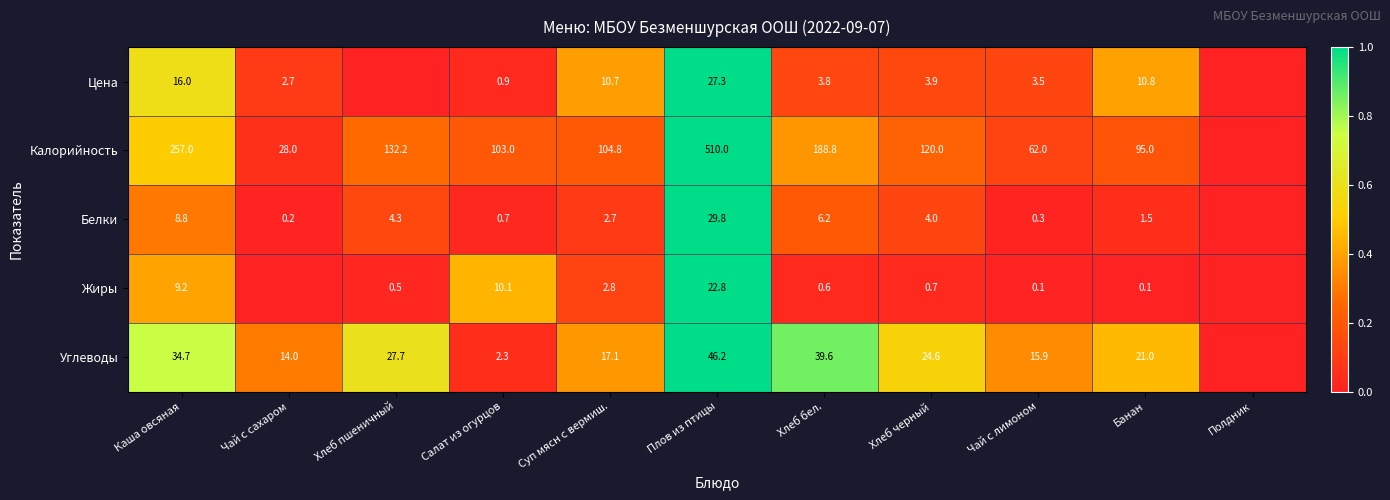

What is the spread (max minus min) of values at Суп мясн с вермиш.?

102.1